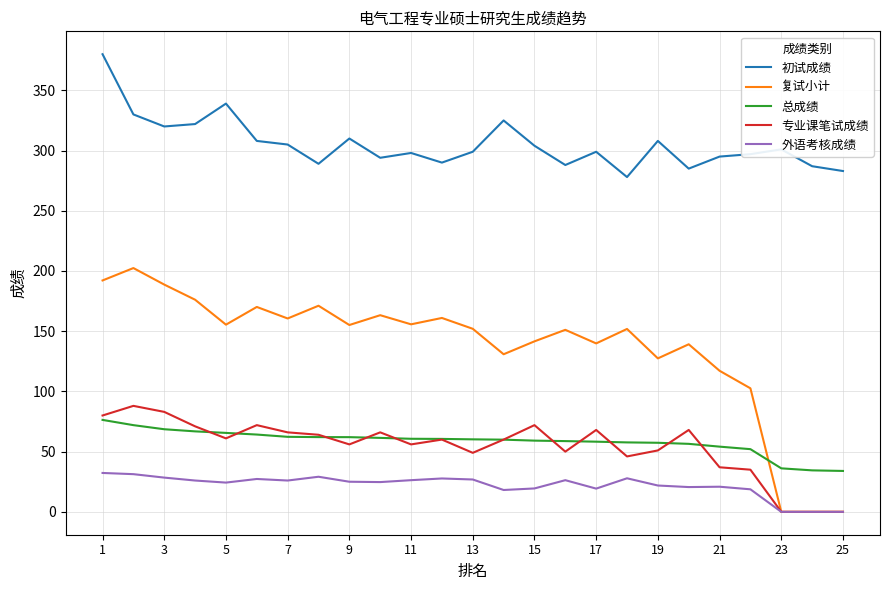

Which series has the largest total across all categories?

初试成绩